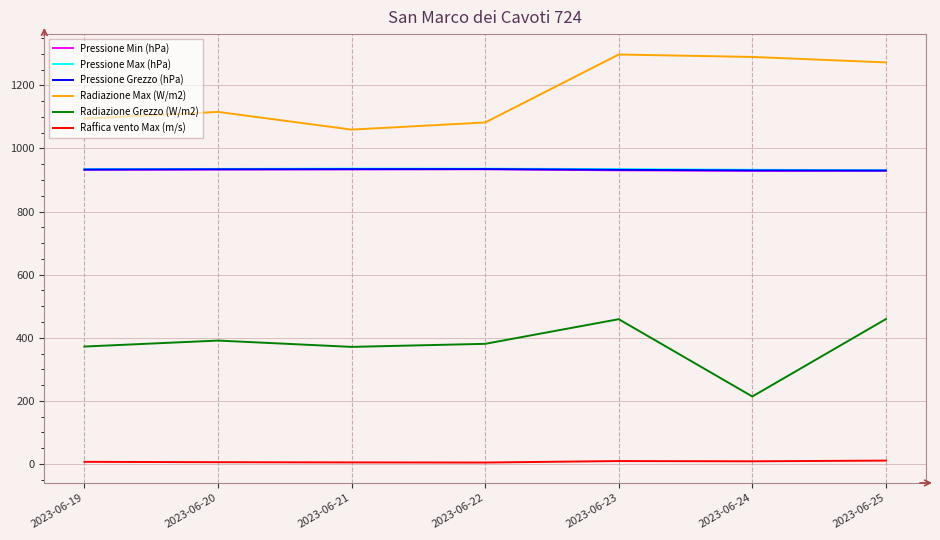

Which series has the largest total across all categories?

Radiazione Max (W/m2)